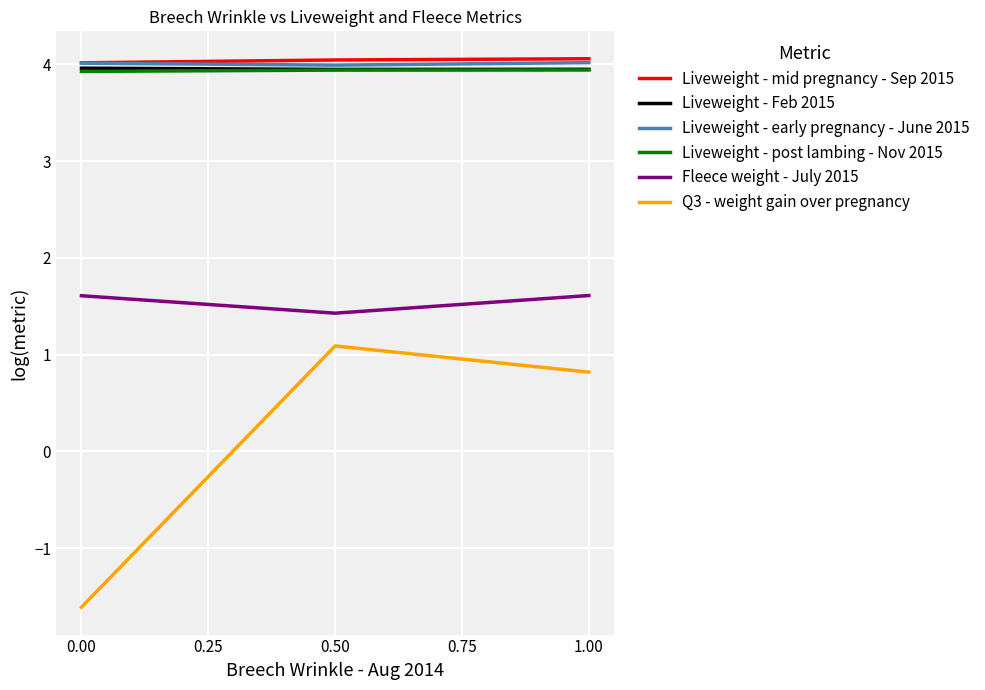

What is the greatest value displayed?

4.1